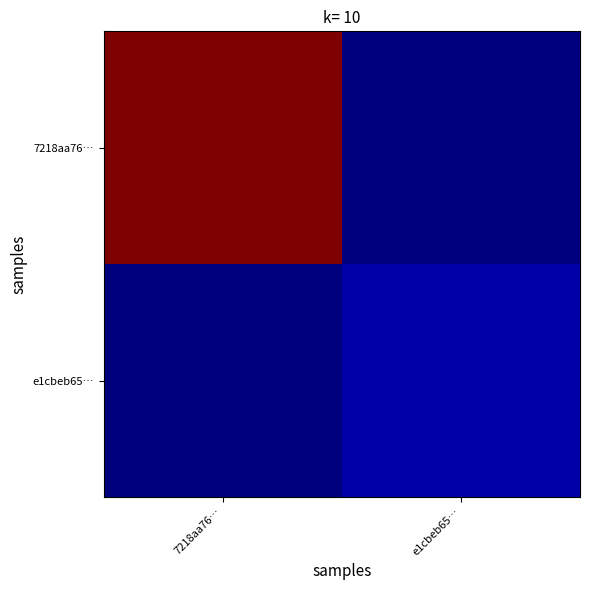

Which series has the largest total across all categories?

7218aa76…